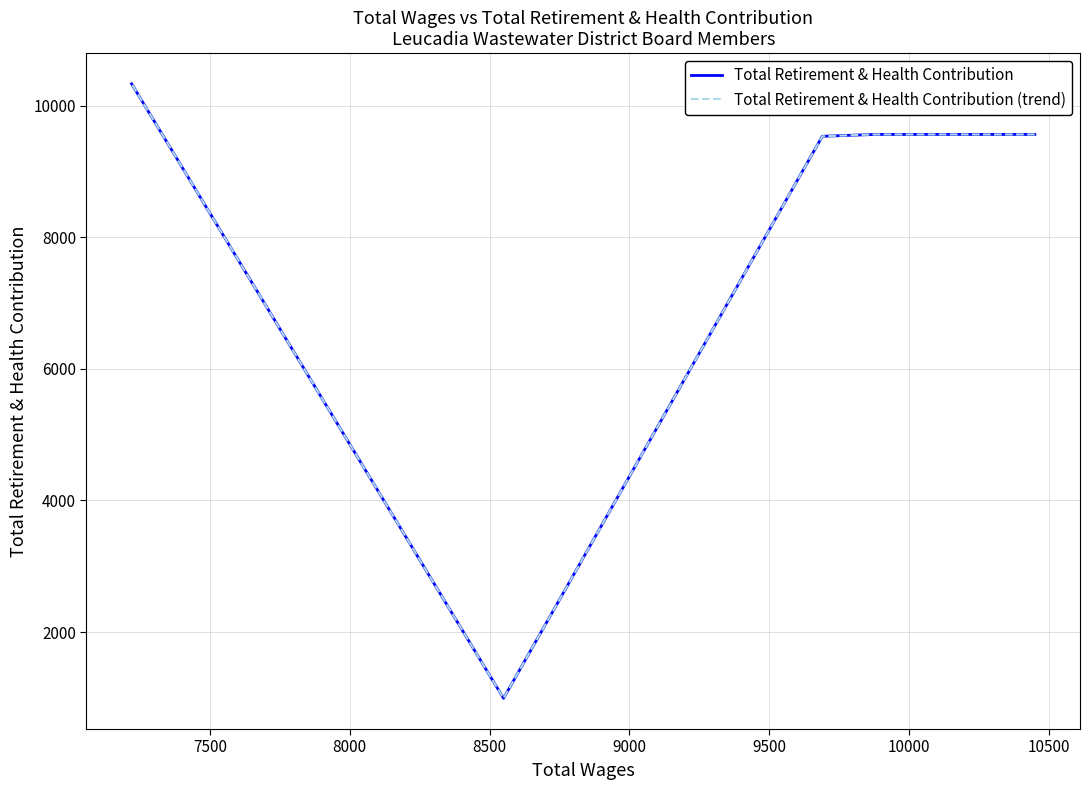

What is the difference between the maximum and minimum values in the Total Retirement & Health Contribution series?

9342